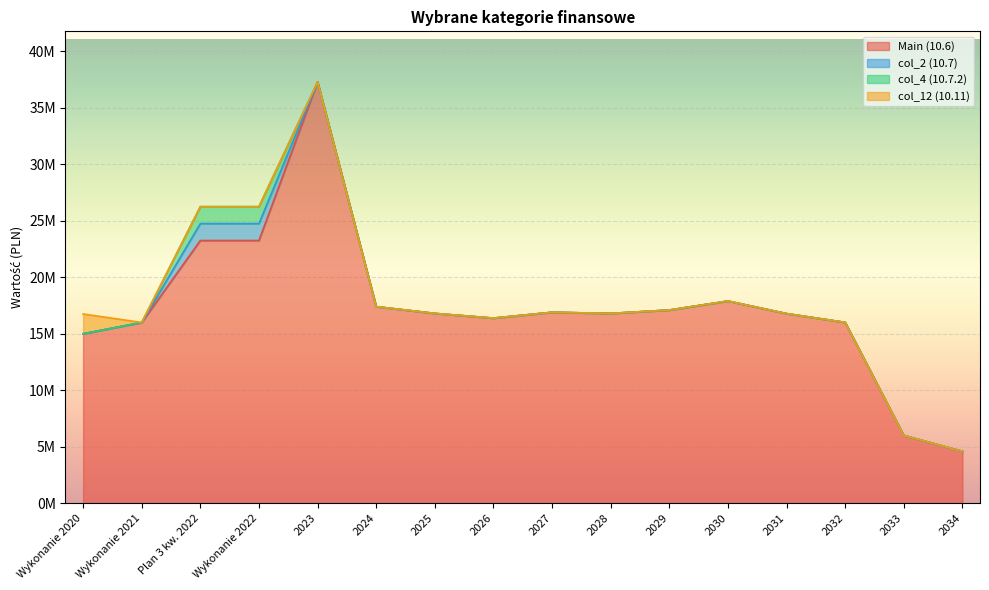

Rank the series at 2029 from lowest to highest value.

col_2 (10.7), col_4 (10.7.2), col_12 (10.11), Main (10.6)